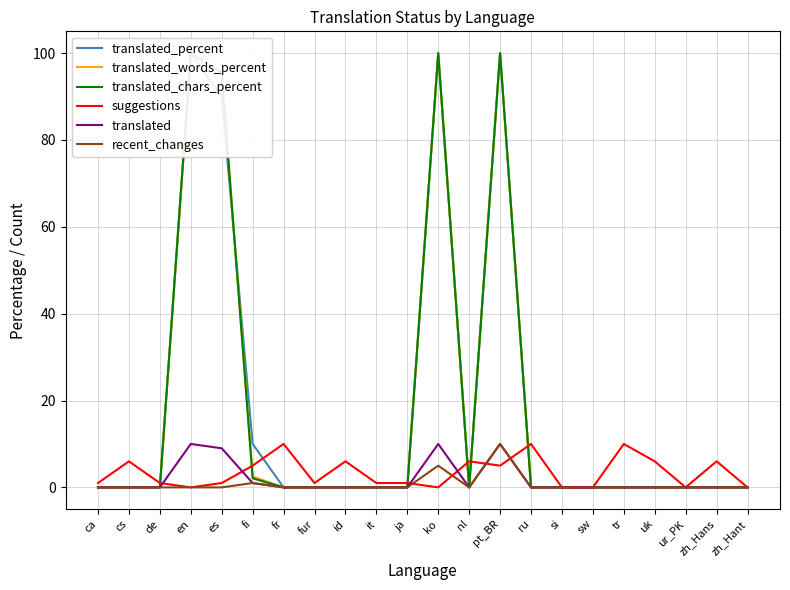

Is the value of translated_words_percent at ru greater than the value of recent_changes at en?

No